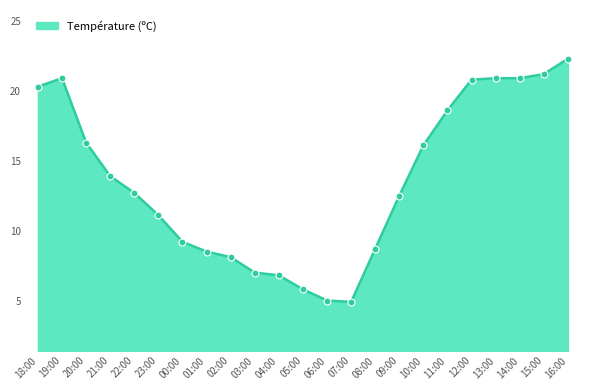

What is the change in value from 08:00 to 12:00?

+12.1